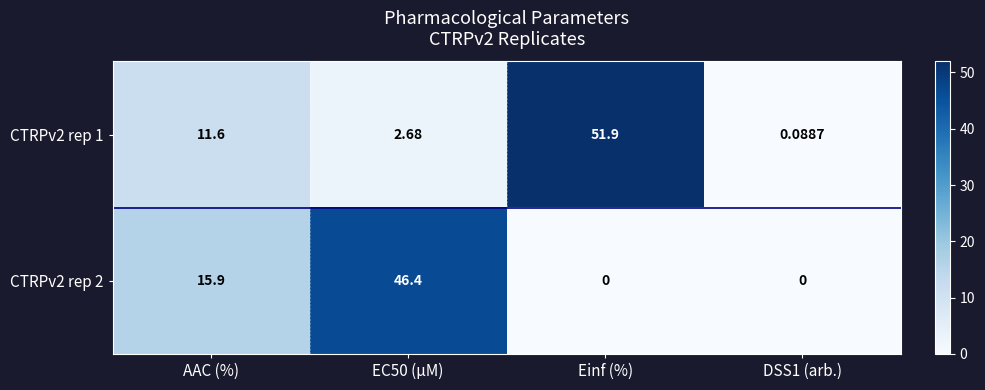

Which series changed the most between Einf (%) and DSS1 (arb.)?

CTRPv2 rep 1